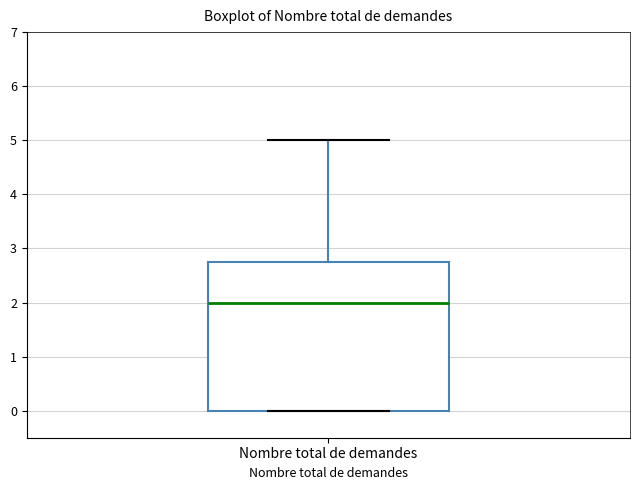

Transcribe this box plot: give where the median line is, the range the box spans, and where the two whiskers end, as read against the y-axis. The values are not printed on the chart, so give them approximately, as read against the axis.

median 2.0, box 0.0 to 2.8, whiskers 0.0 to 5.0